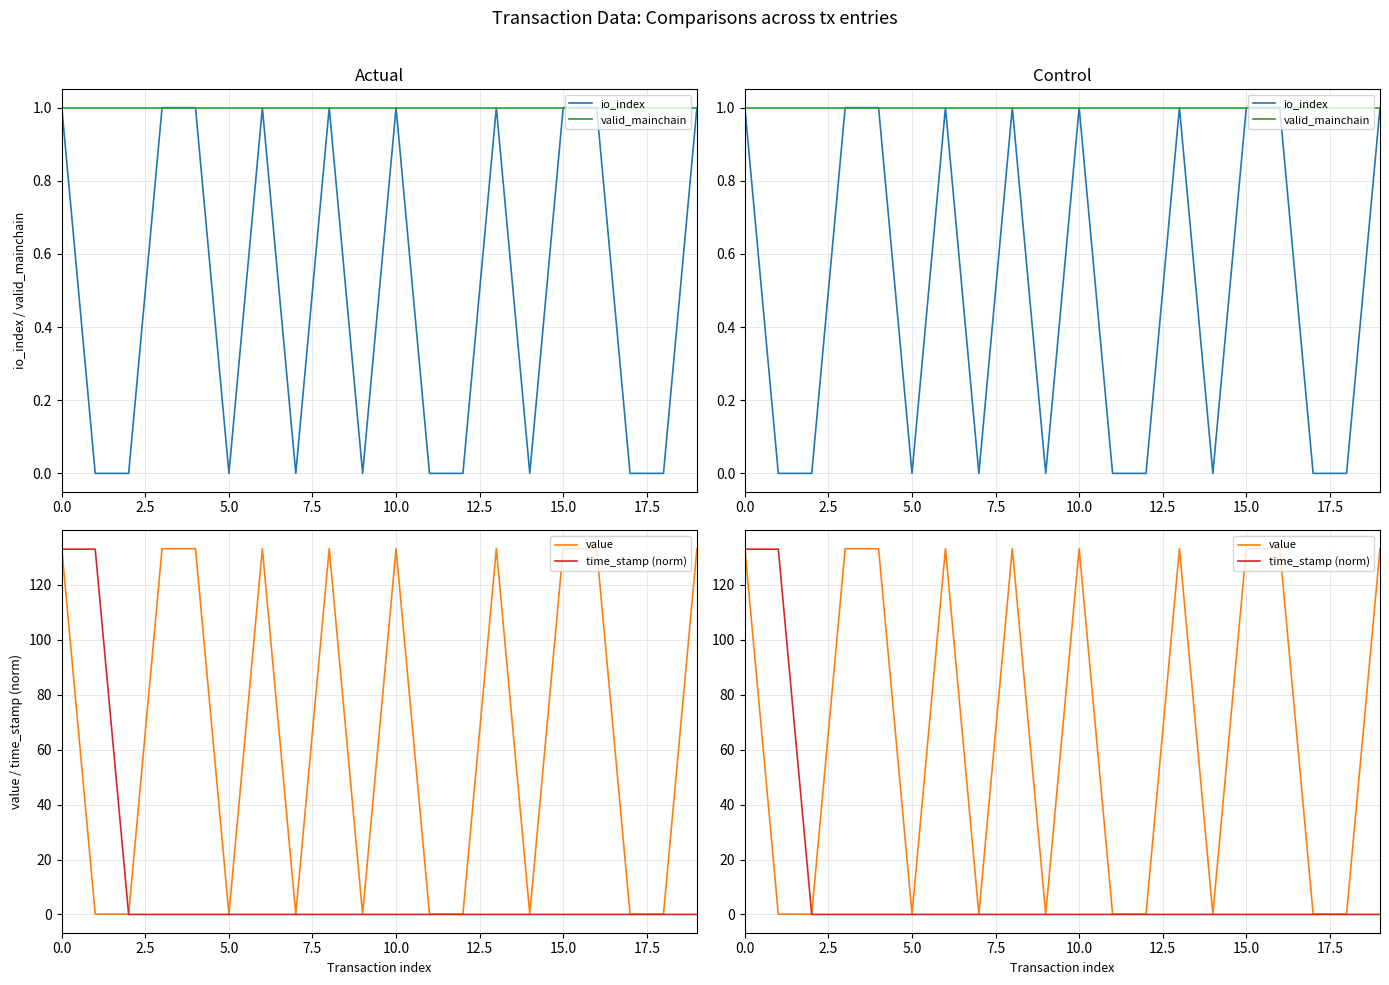

Reading right to left, list all the values displayed in this chart.

io_index: 1.0	0.0	0.0	1.0	1.0	0.0	1.0	0.0	0.0	1.0	0.0	1.0	0.0	1.0	0.0	1.0	1.0	0.0	0.0	1.0
valid_mainchain: 1.0	1.0	1.0	1.0	1.0	1.0	1.0	1.0	1.0	1.0	1.0	1.0	1.0	1.0	1.0	1.0	1.0	1.0	1.0	1.0
value: 133.2	0.1	0.1	133.2	133.2	0.1	133.2	0.1	0.1	133.2	0.1	133.2	0.1	133.2	0.1	133.2	133.2	0.1	0.1	133.2
time_stamp (norm): 0.0	0.0	0.0	0.0	0.0	0.0	0.0	0.0	0.0	0.0	0.0	0.0	0.0	0.0	0.0	0.0	0.0	0.0	133.0	133.0